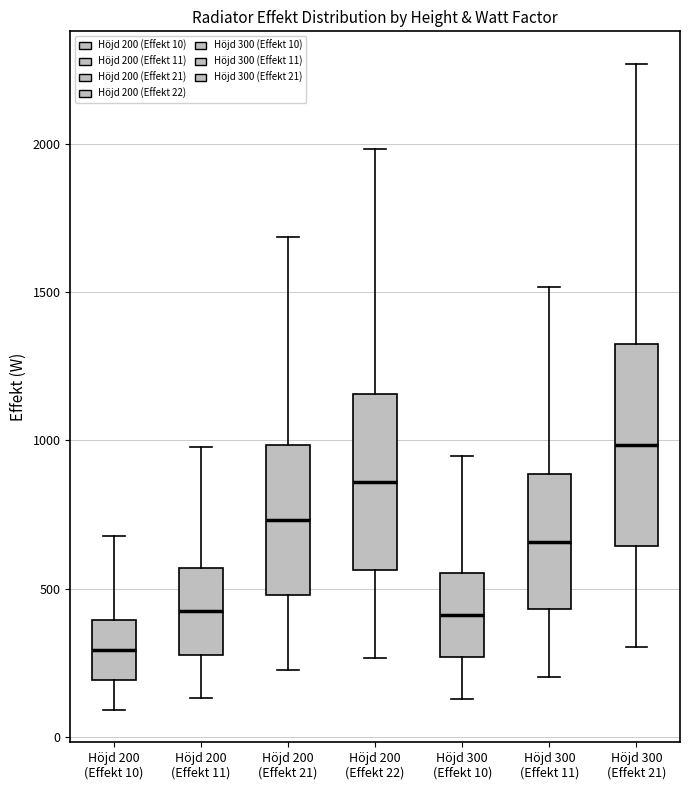

Reading left to right, transcribe this box plot: for each box, give where its median line is, the range the box spans, and where its two whiskers end, as read against the y-axis. The values are not printed on the chart, so give them approximately, as read against the axis.

Höjd 200 (Effekt 10): median 300, box 200 to 400, whiskers 100 to 700
Höjd 200 (Effekt 11): median 400, box 300 to 550, whiskers 150 to 1000
Höjd 200 (Effekt 21): median 750, box 500 to 1000, whiskers 200 to 1700
Höjd 200 (Effekt 22): median 850, box 550 to 1150, whiskers 250 to 2000
Höjd 300 (Effekt 10): median 400, box 250 to 550, whiskers 150 to 950
Höjd 300 (Effekt 11): median 650, box 450 to 900, whiskers 200 to 1500
Höjd 300 (Effekt 21): median 1000, box 650 to 1300, whiskers 300 to 2250